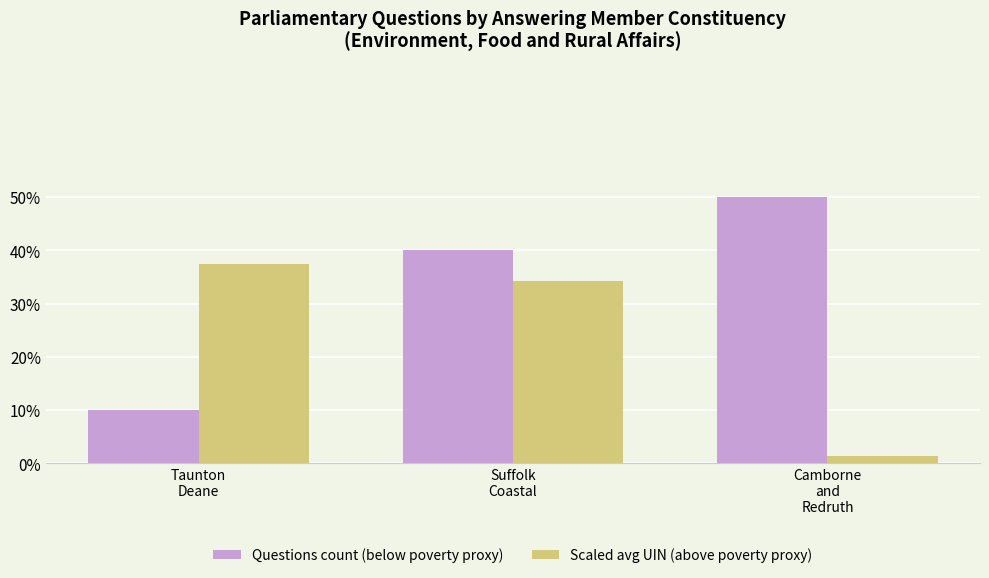

What is the label of the 3rd bar from the right?

Taunton
Deane